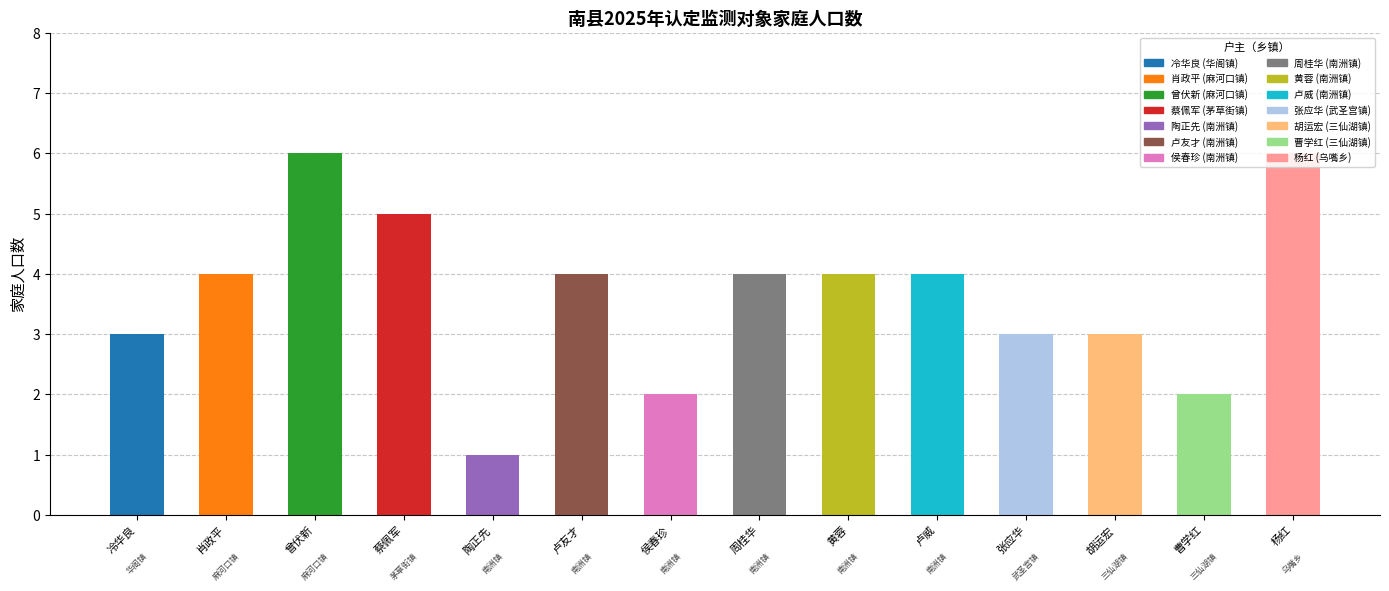

What is the label of the 11th bar from the left?

张应华